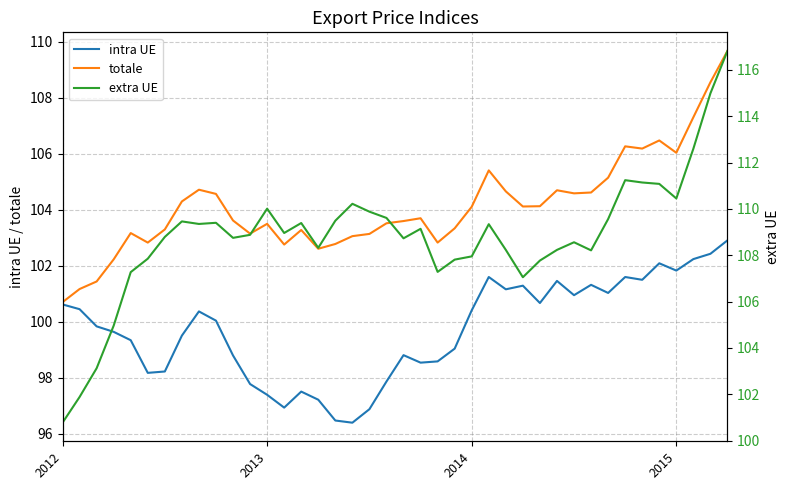

Does the chart have visible grid lines?

Yes